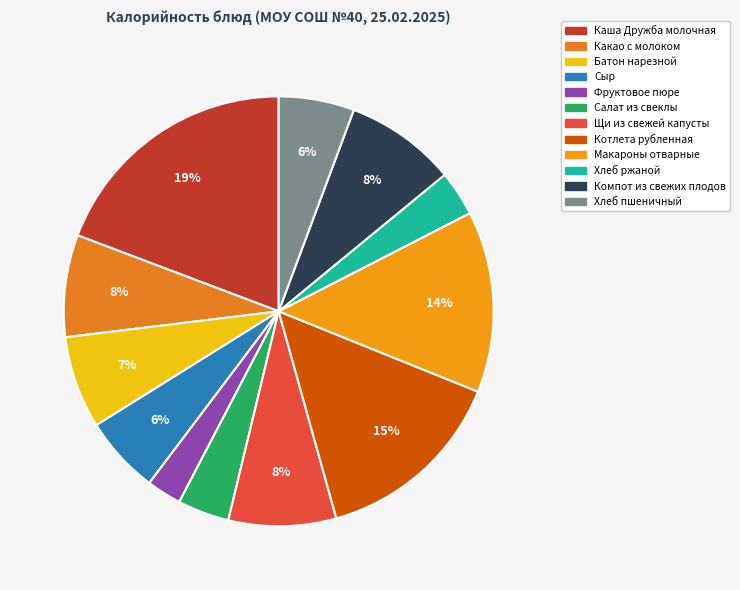

What is the change in value from Хлеб ржаной to Хлеб пшеничный?

+28.1